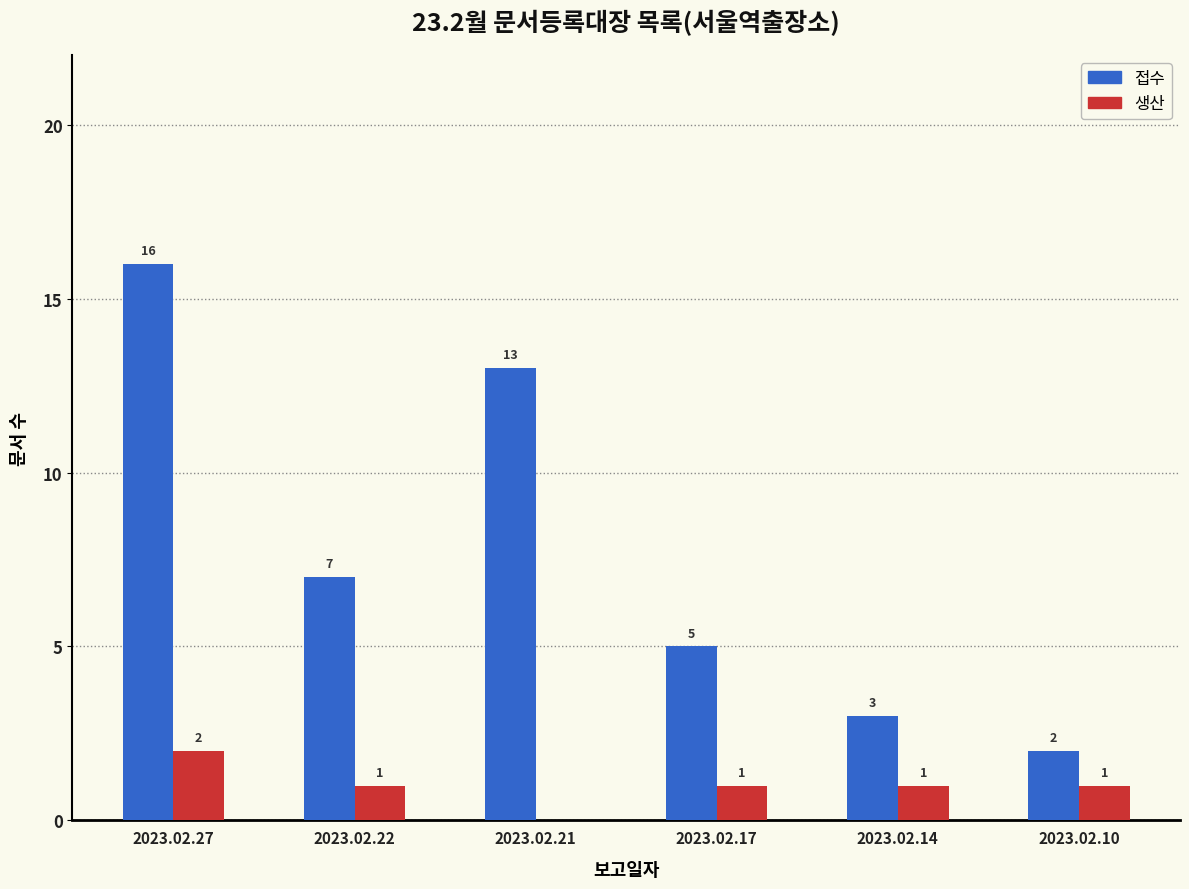

At which category is the sum across all series the highest?

2023.02.27